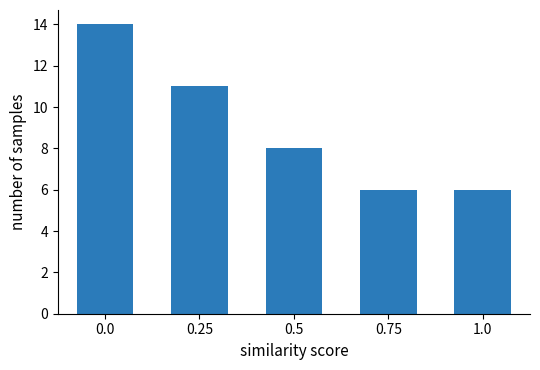

Reading left to right, extract all data points from this chart.

0.0=14	0.25=11	0.5=8	0.75=6	1.0=6